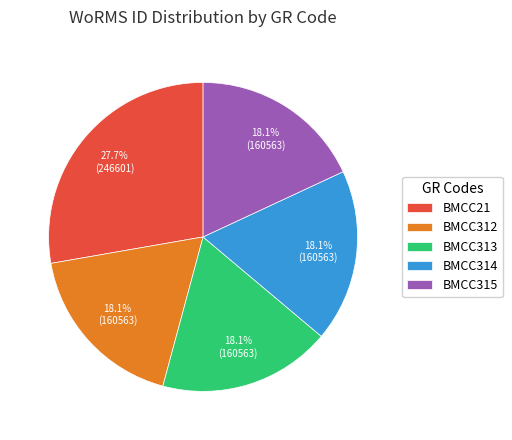

Does any single category account for the majority?

No